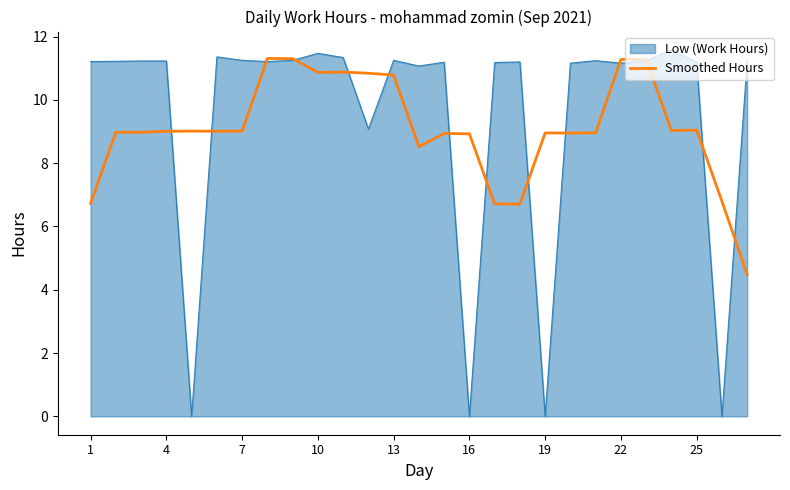

What is the greatest value displayed?

11.6